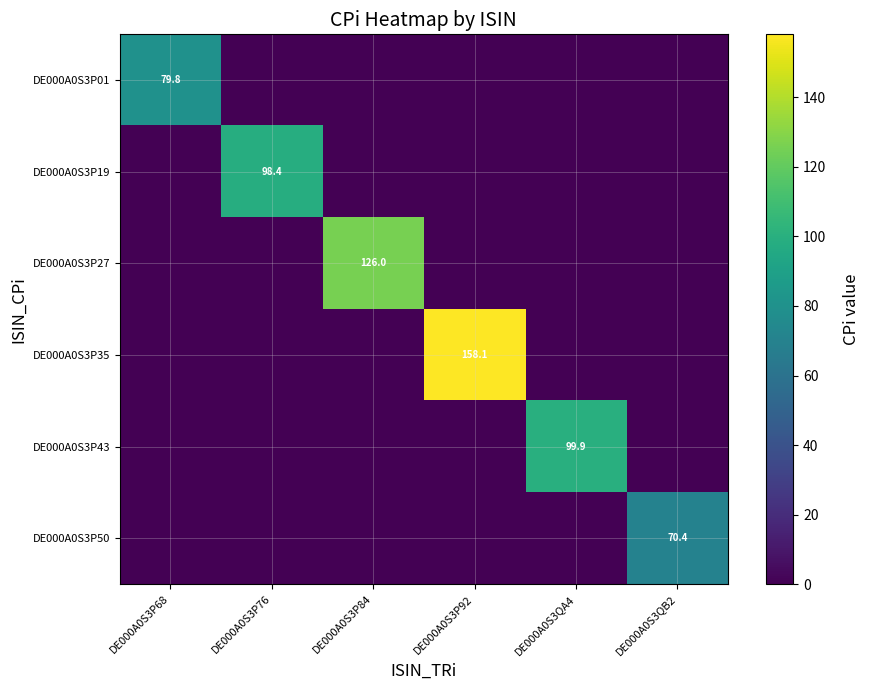

At DE000A0S3P76, list the series in order from largest to smallest.

DE000A0S3P19, DE000A0S3P01, DE000A0S3P27, DE000A0S3P35, DE000A0S3P43, DE000A0S3P50